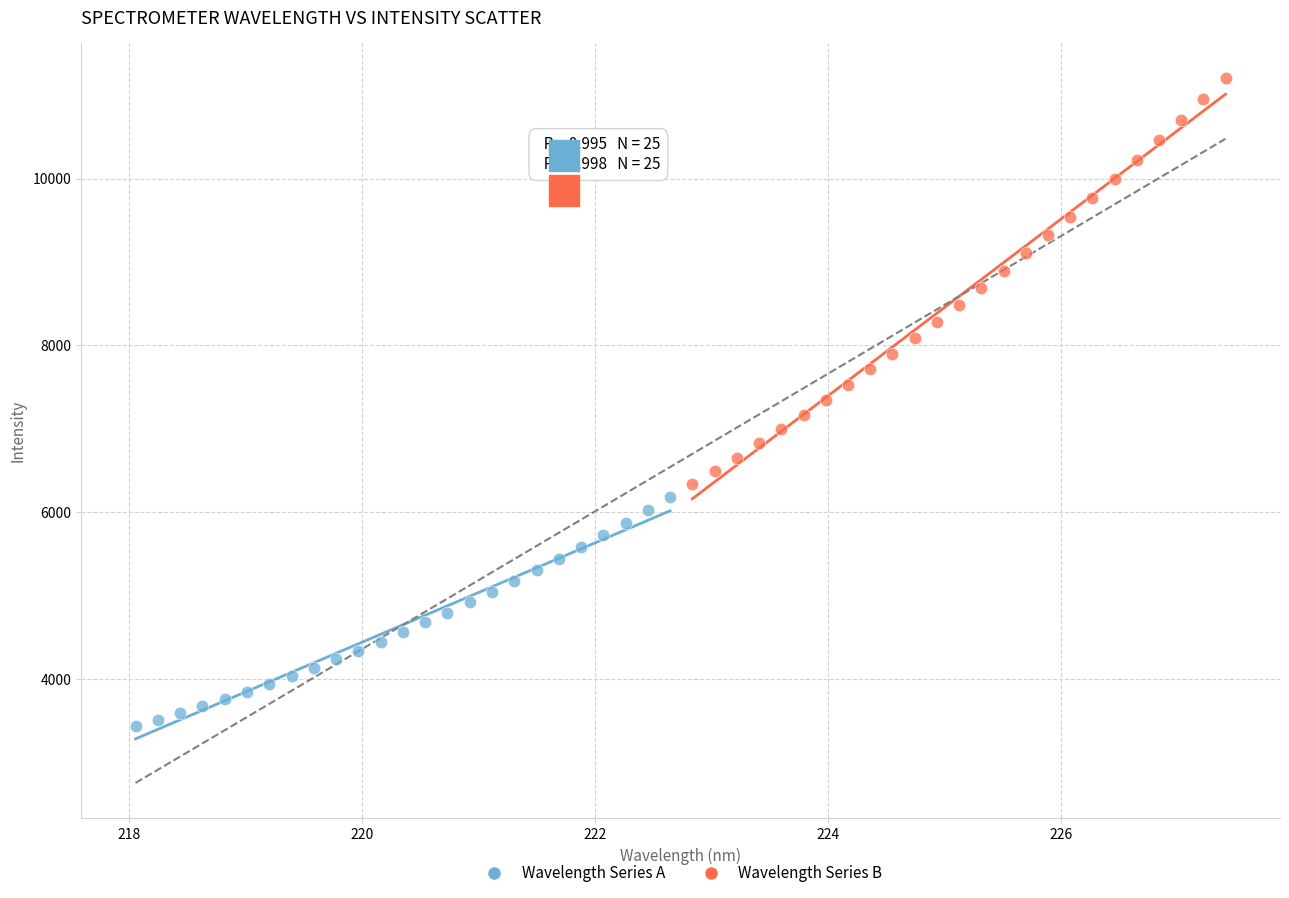

Which series has the widest spread of Y values?

Wavelength Series B